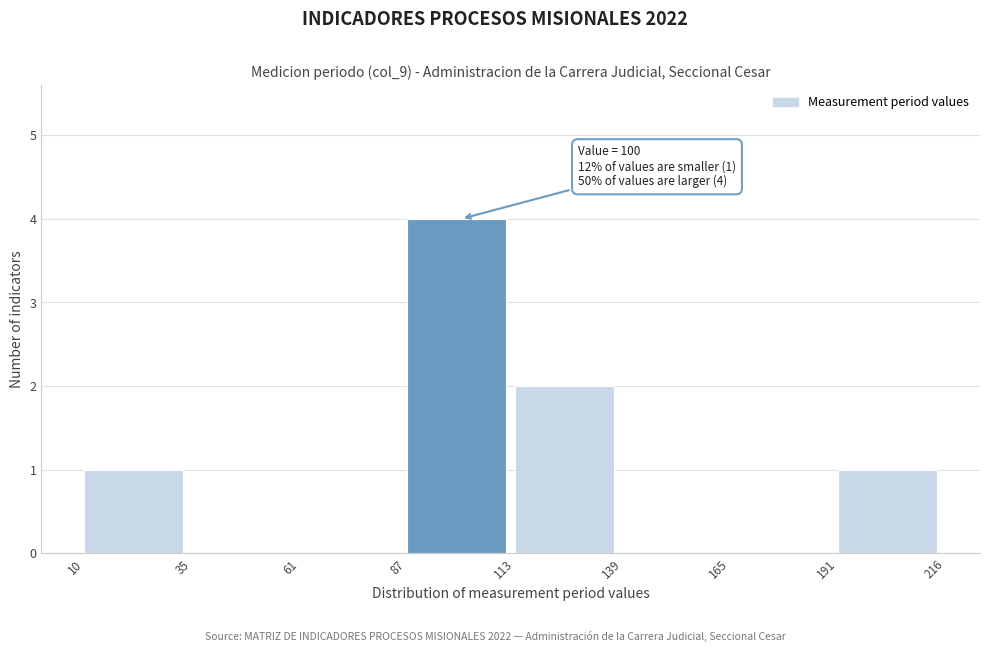

Which range on the x-axis has the tallest bar?

87 to 113